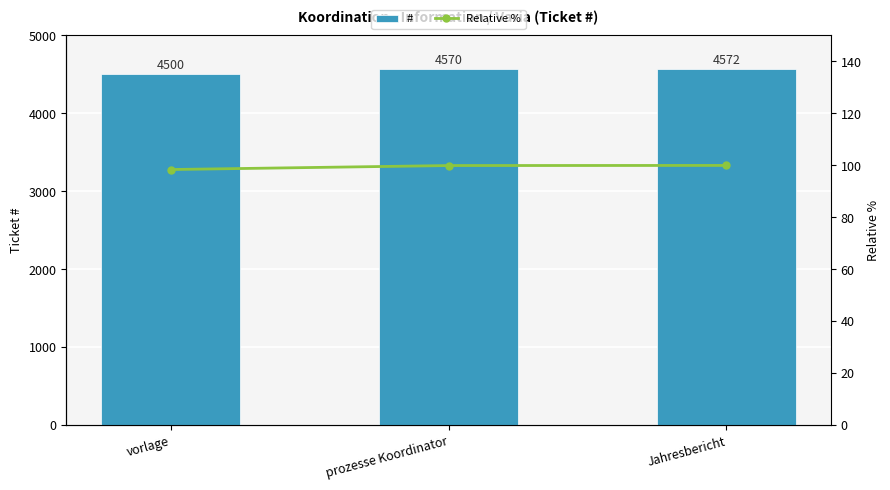

What is the maximum value for #?

4572